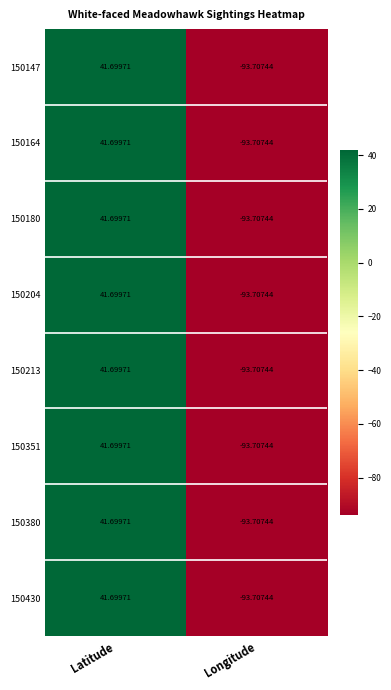

Where does the 150204 series first go above 41?

Latitude